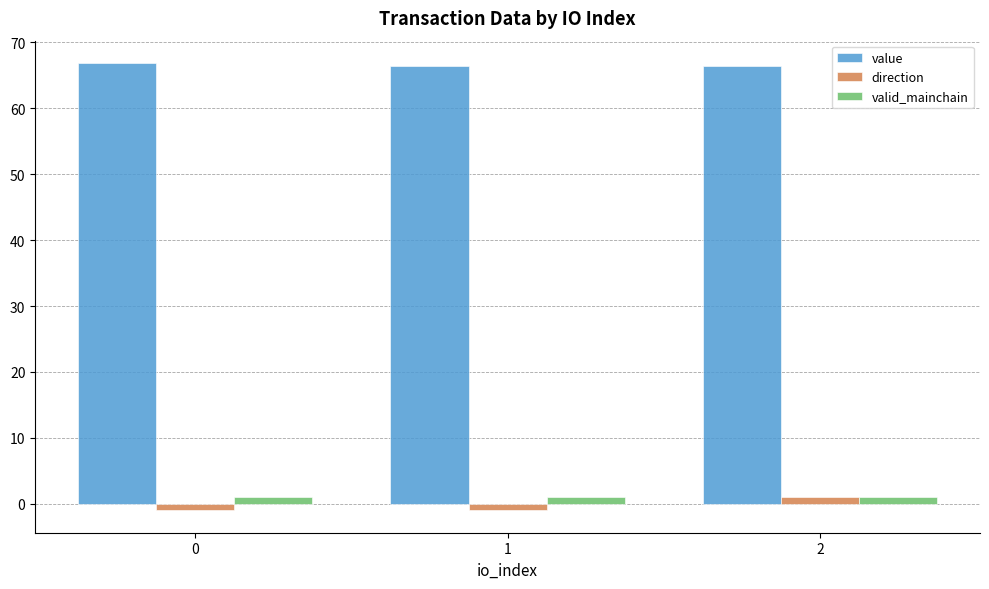

The direction series shows 1.0 at 2. True or false?

True